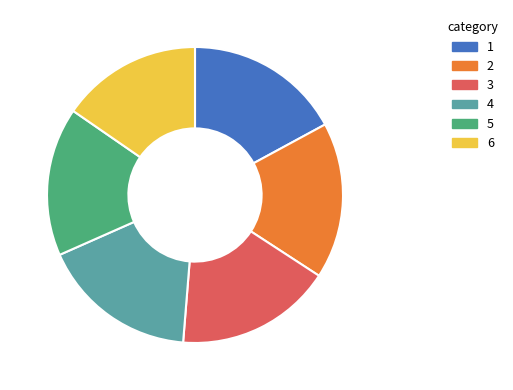

Is there a majority slice in this chart?

No